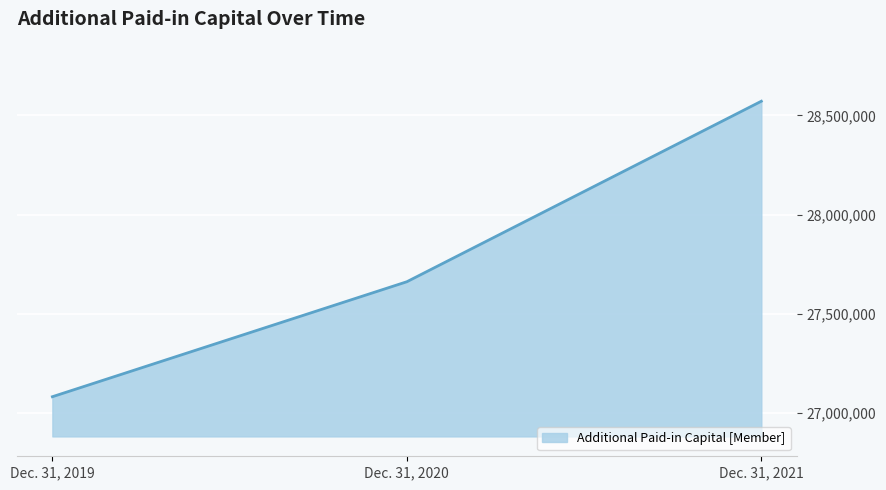

Reading right to left, what are all the values shown in this chart?

28571741	27662507	27083391